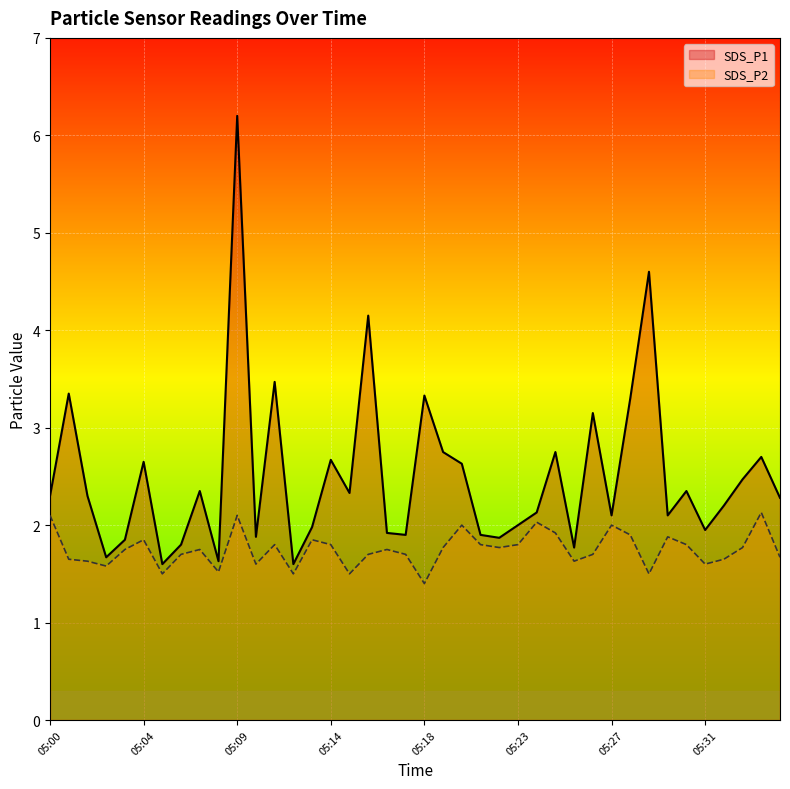

What is the average value of the SDS_P2 series?

1.8